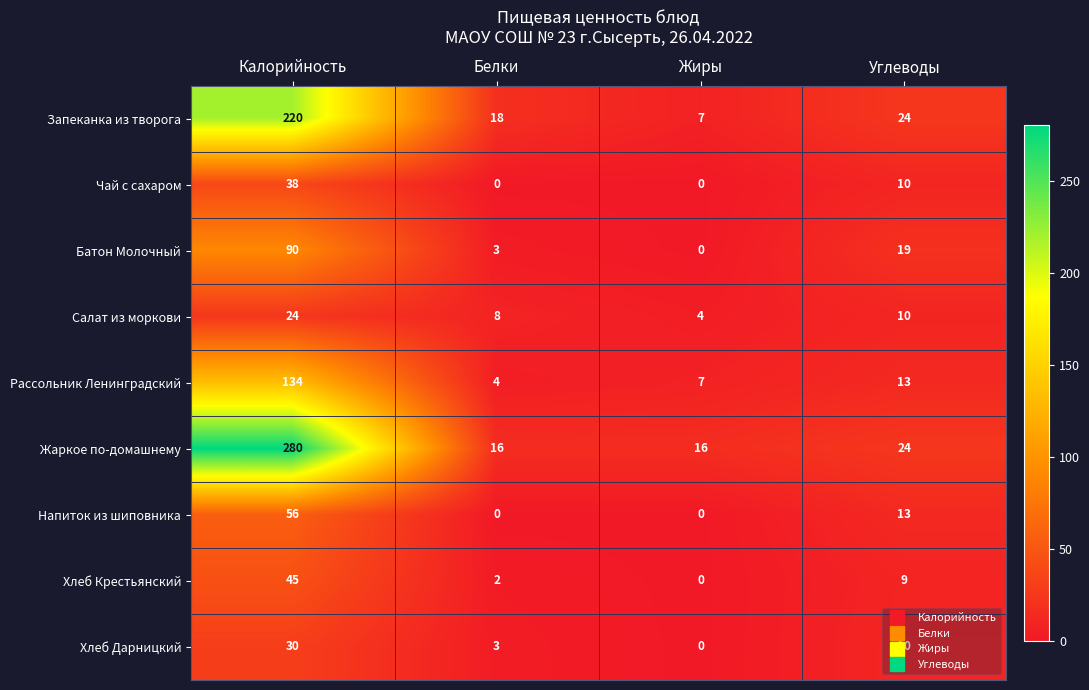

What is the sum of the Рассольник Ленинградский values at Белки and Углеводы?

17